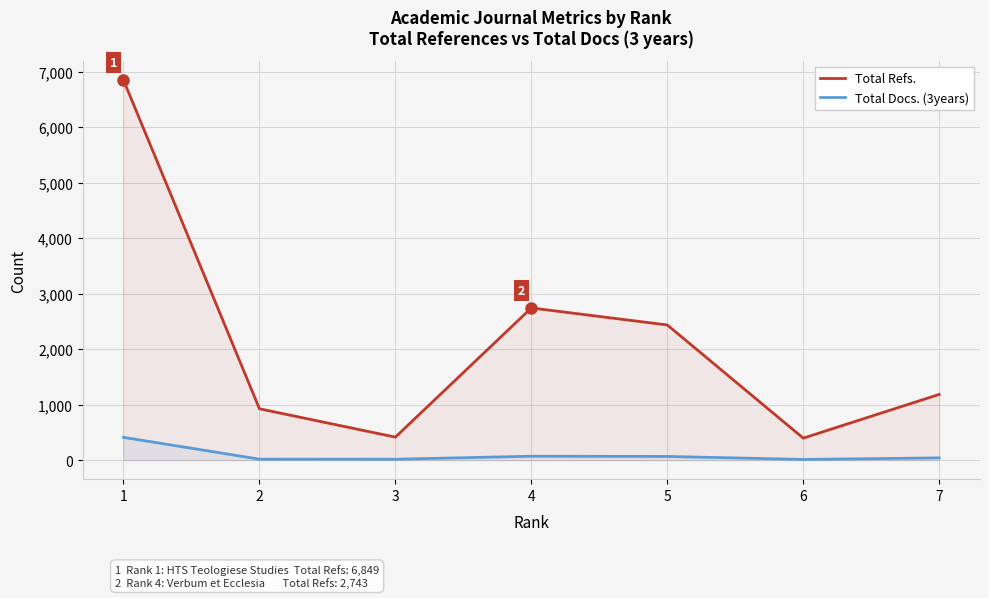

What are all the series names shown in the legend?

Total Refs., Total Docs. (3years)